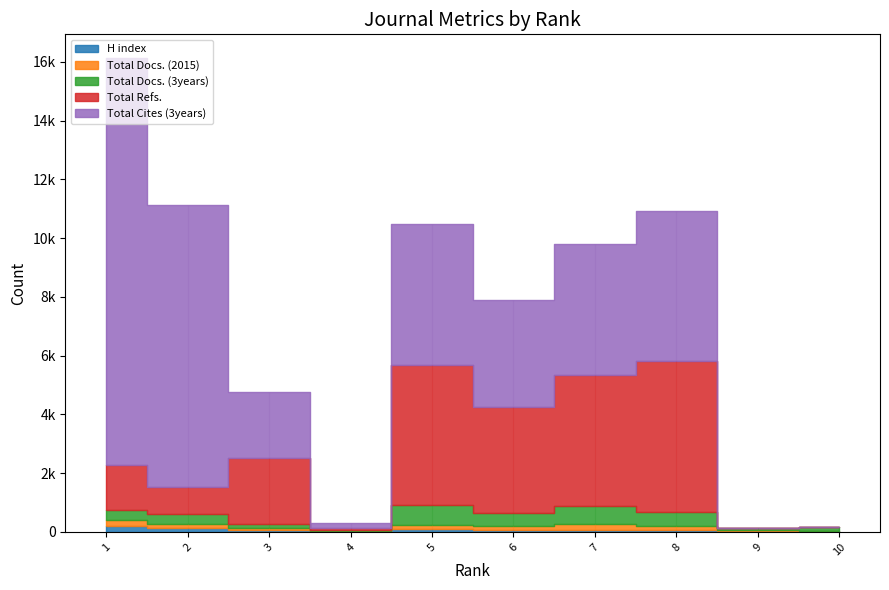

The Total Docs. (2015) series shows 130 at 8. True or false?

True